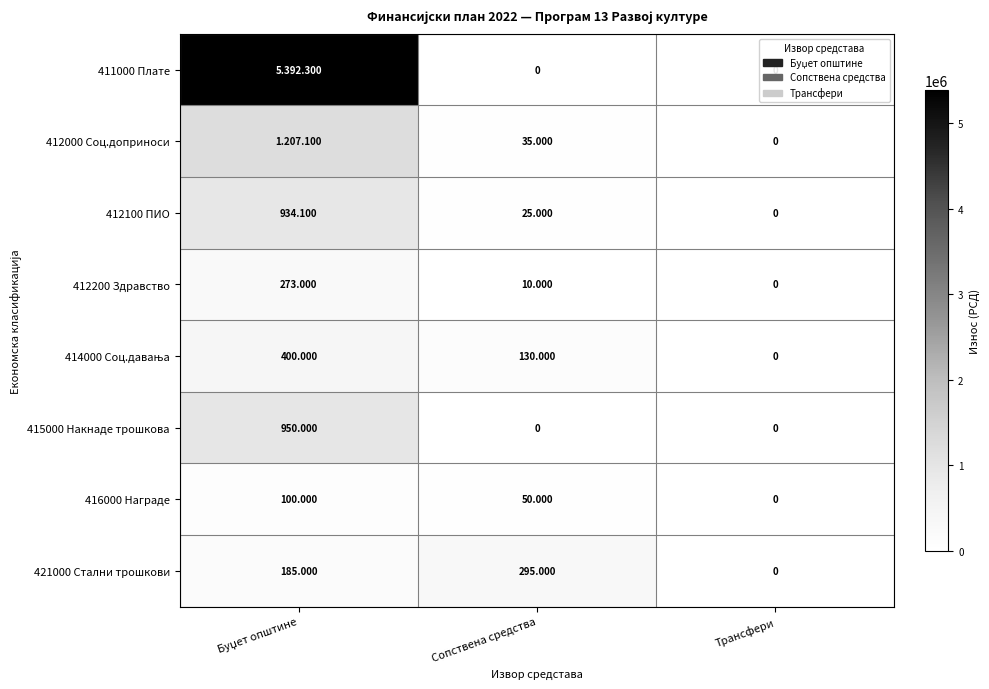

Rank the series by their maximum value, from lowest to highest.

416000 Награде, 412200 Здравство, 421000 Стални трошкови, 414000 Соц.давања, 412100 ПИО, 415000 Накнаде трошкова, 412000 Соц.доприноси, 411000 Плате